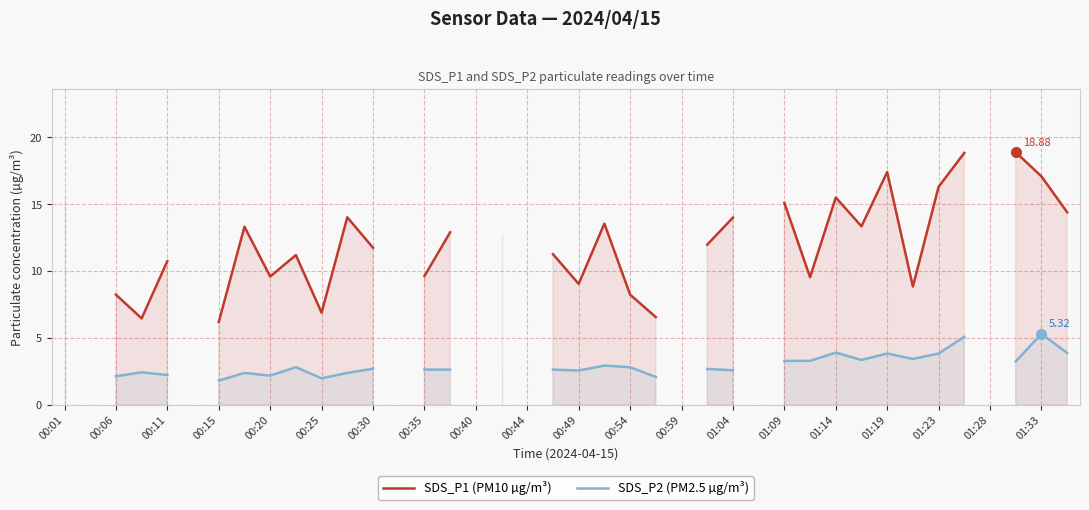

What position from the left is 01:09?

29